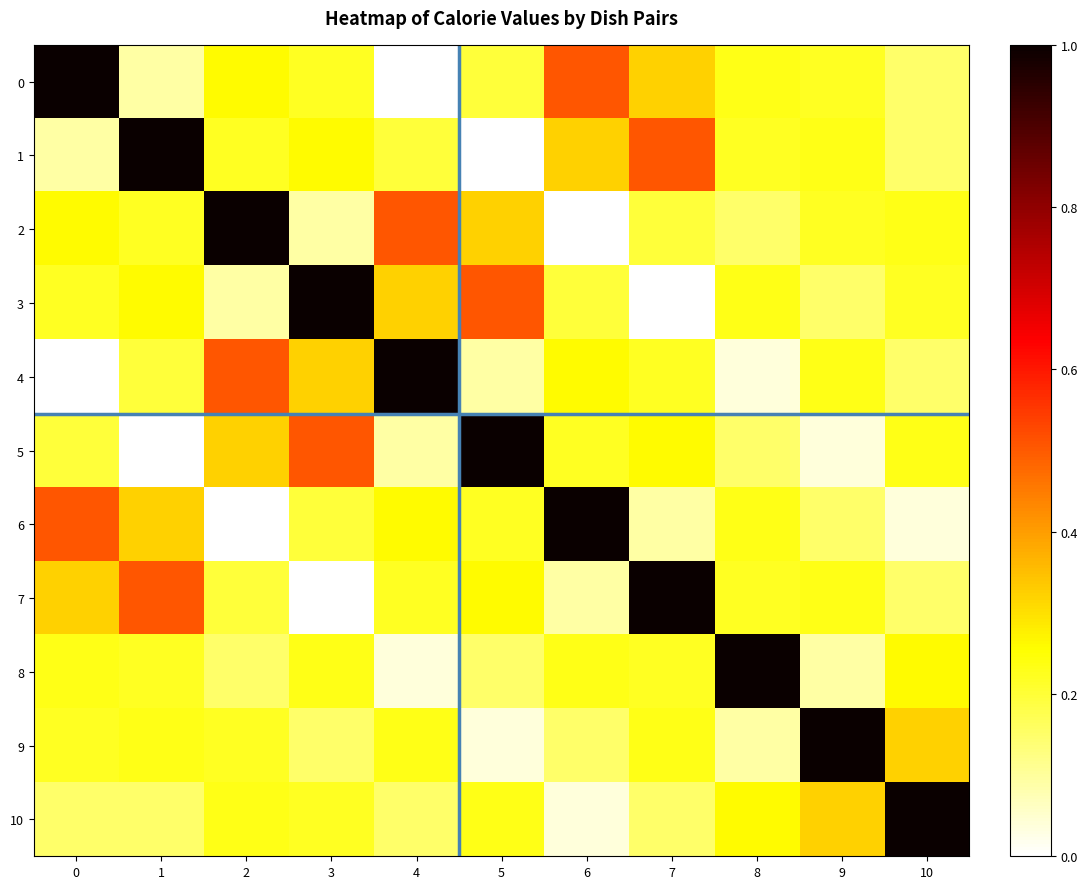

Which has a higher value, 6 or 2?

6